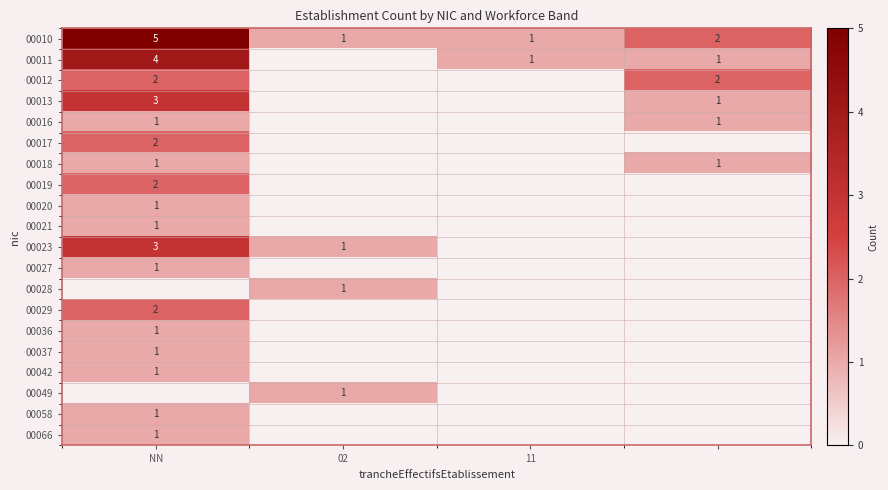

What is the sum of all 00019 values?

2